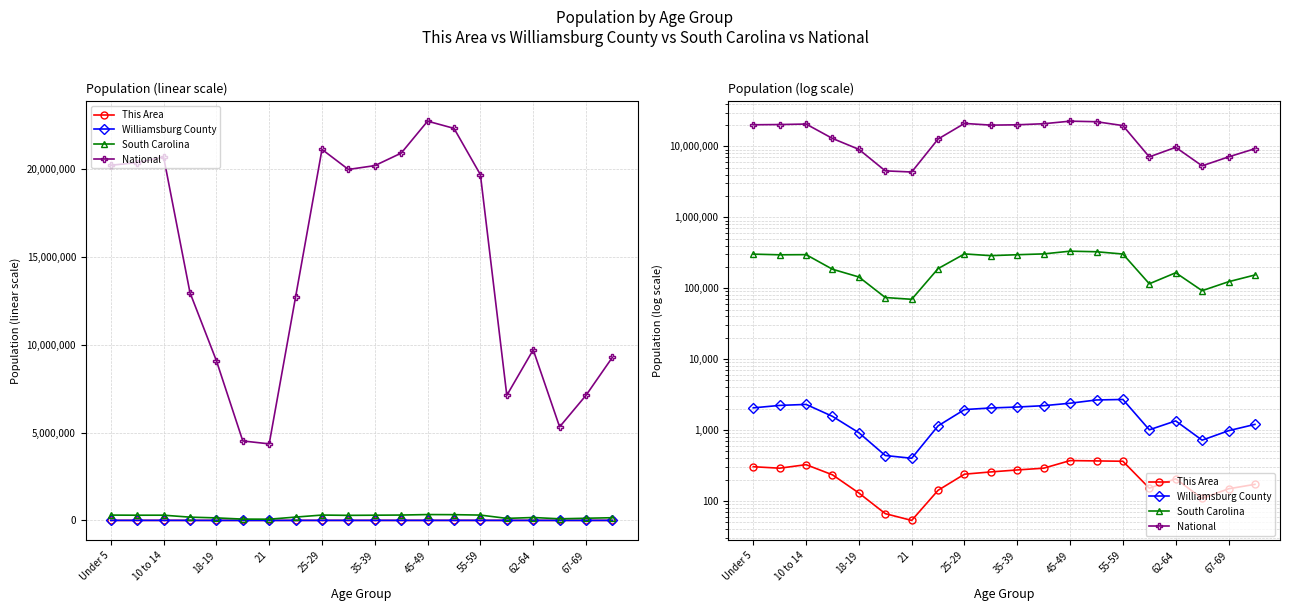

How many data points does each series have?

20